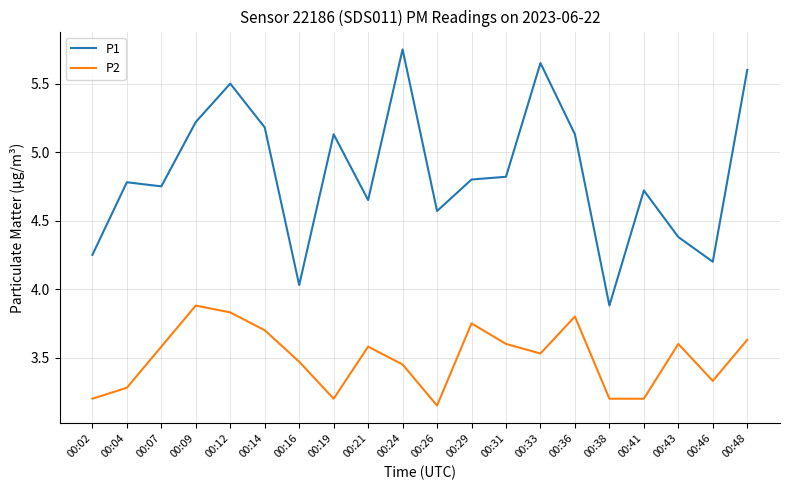

Does the chart have visible grid lines?

Yes